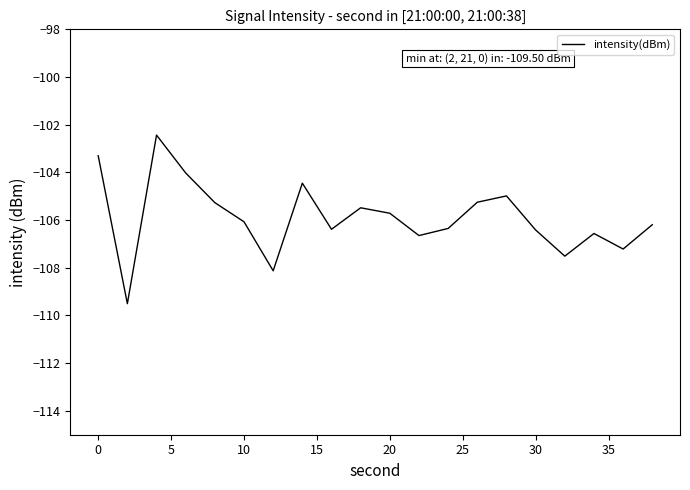

What is the difference between the maximum and minimum values?

7.1